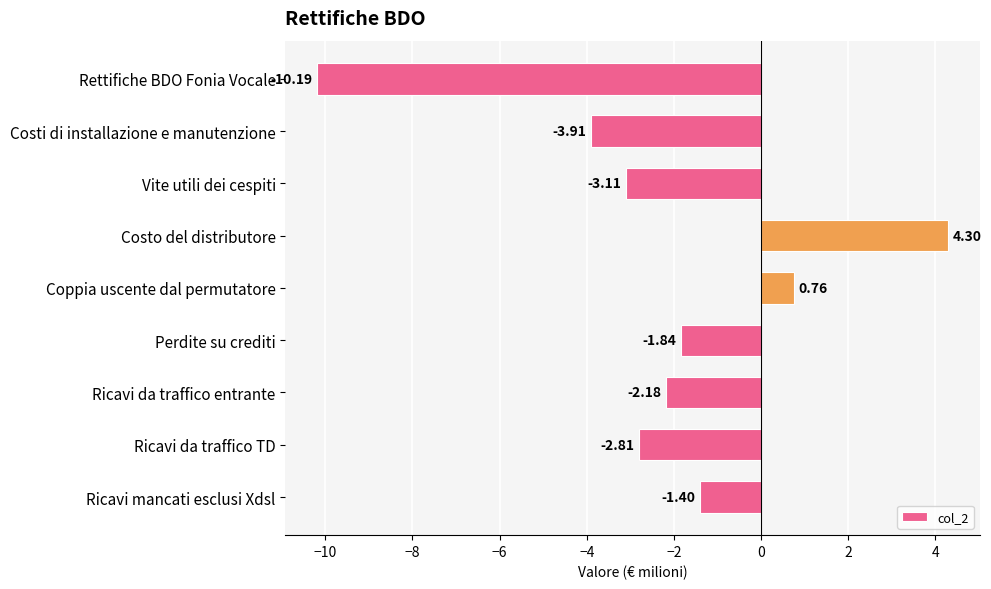

What is the label of the 8th bar from the bottom?

Costi di installazione e manutenzione